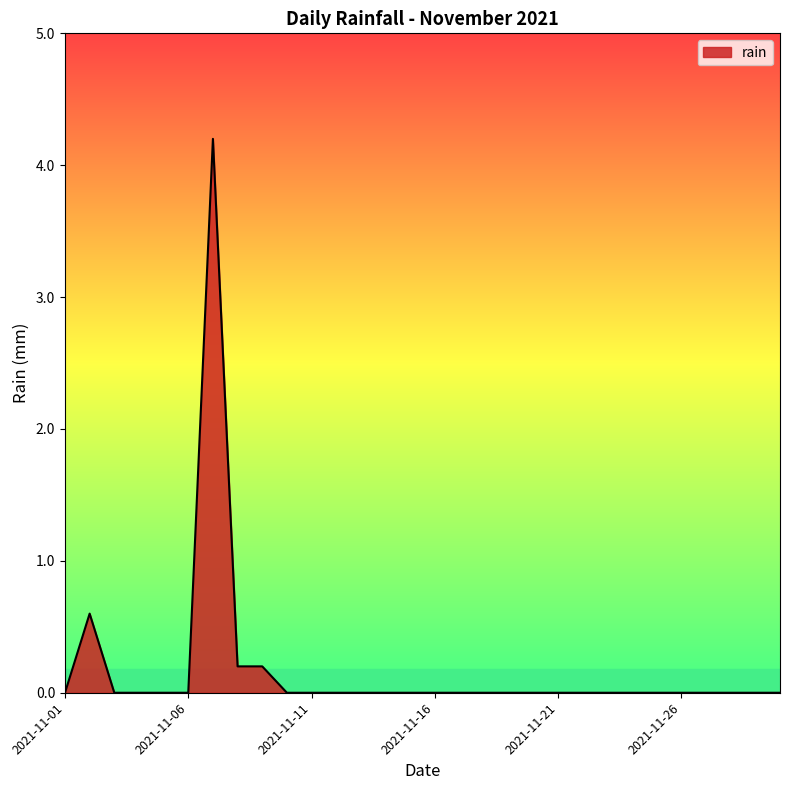

What is the greatest value displayed?

4.2